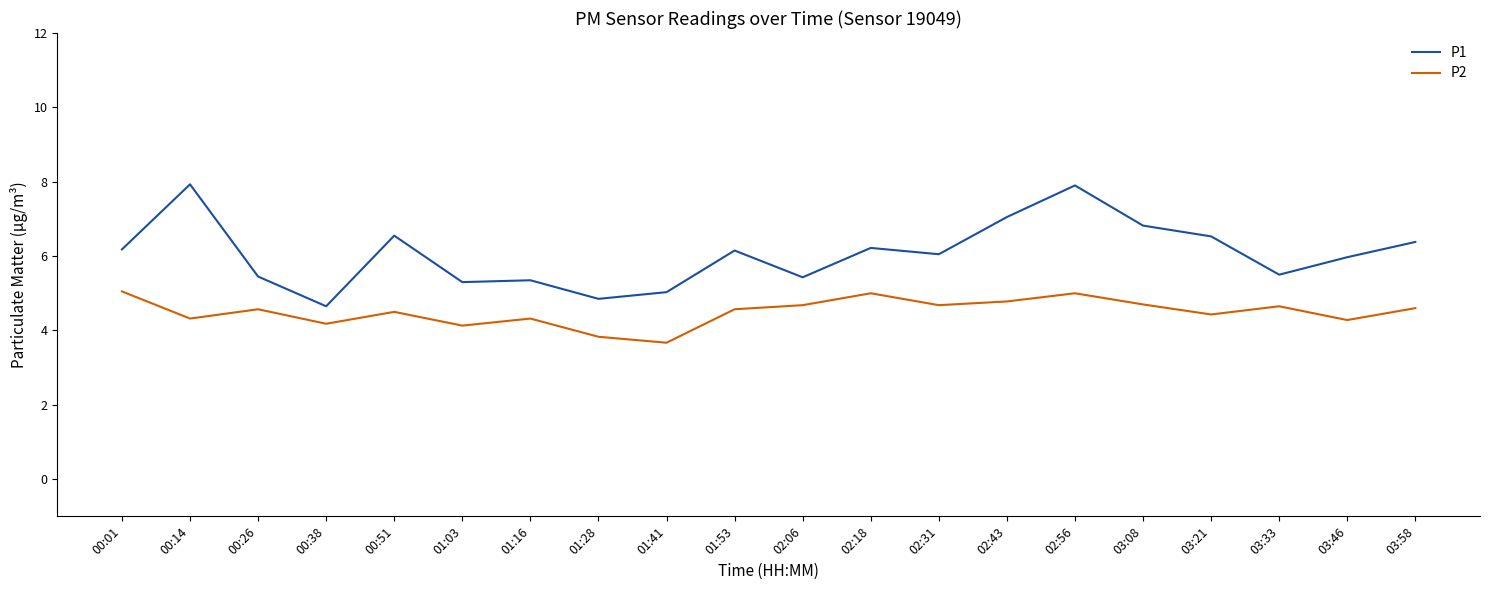

What is the difference between the maximum and minimum values in the P2 series?

1.4